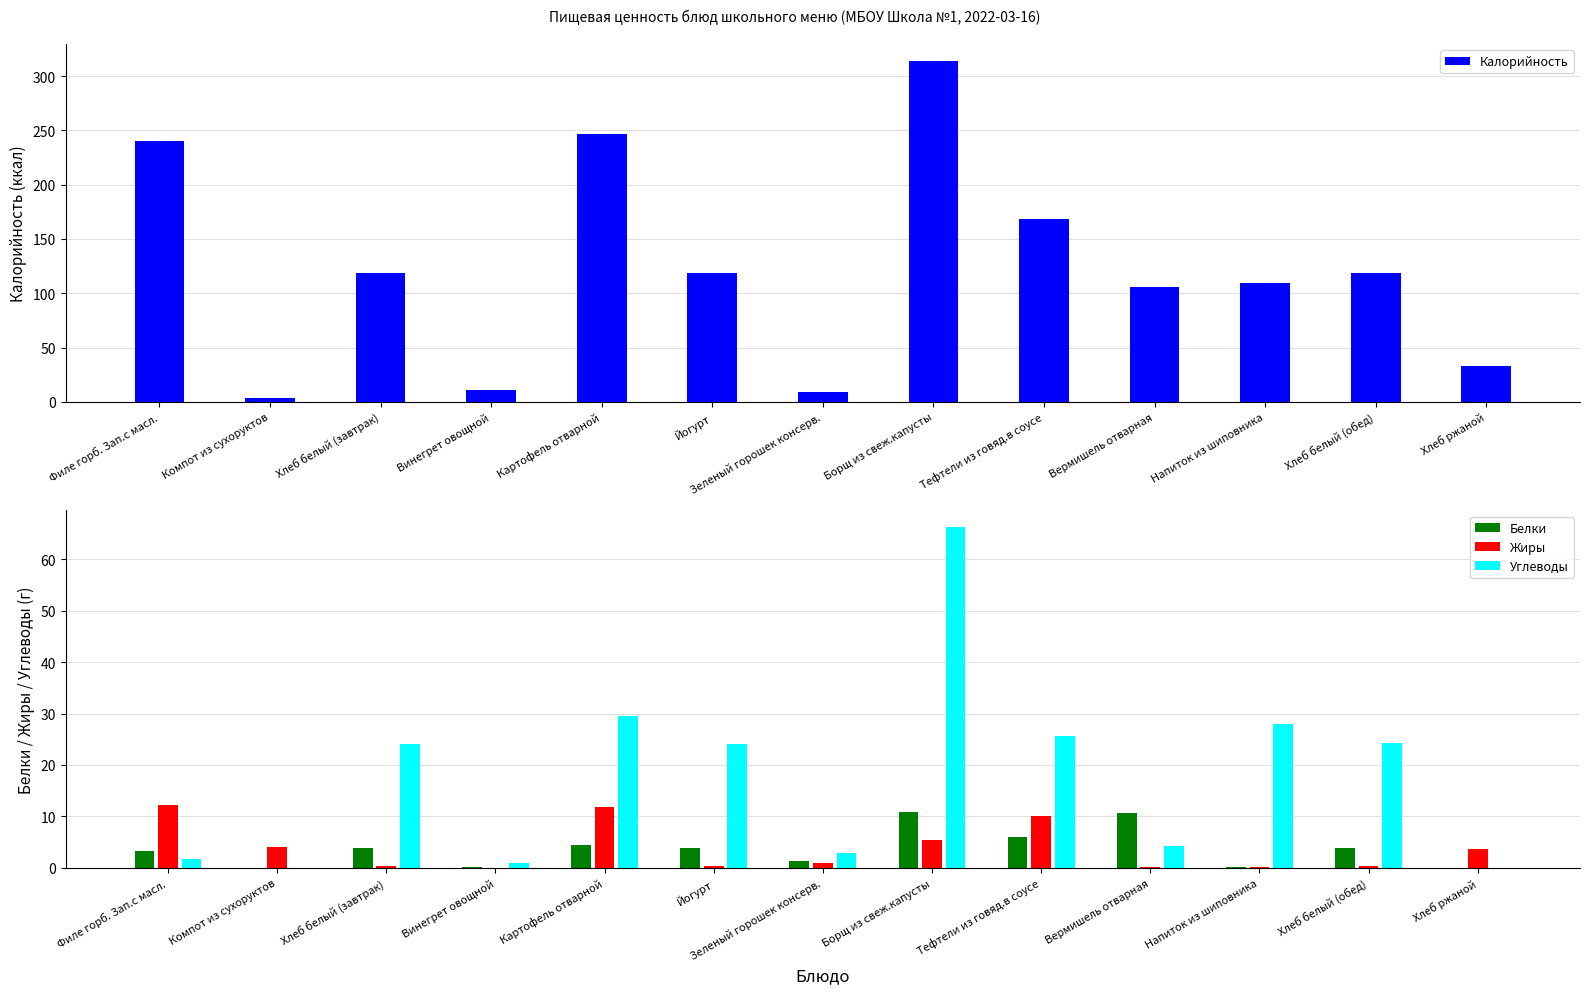

What is the difference between the highest and lowest values at Хлеб белый (завтрак)?

118.6